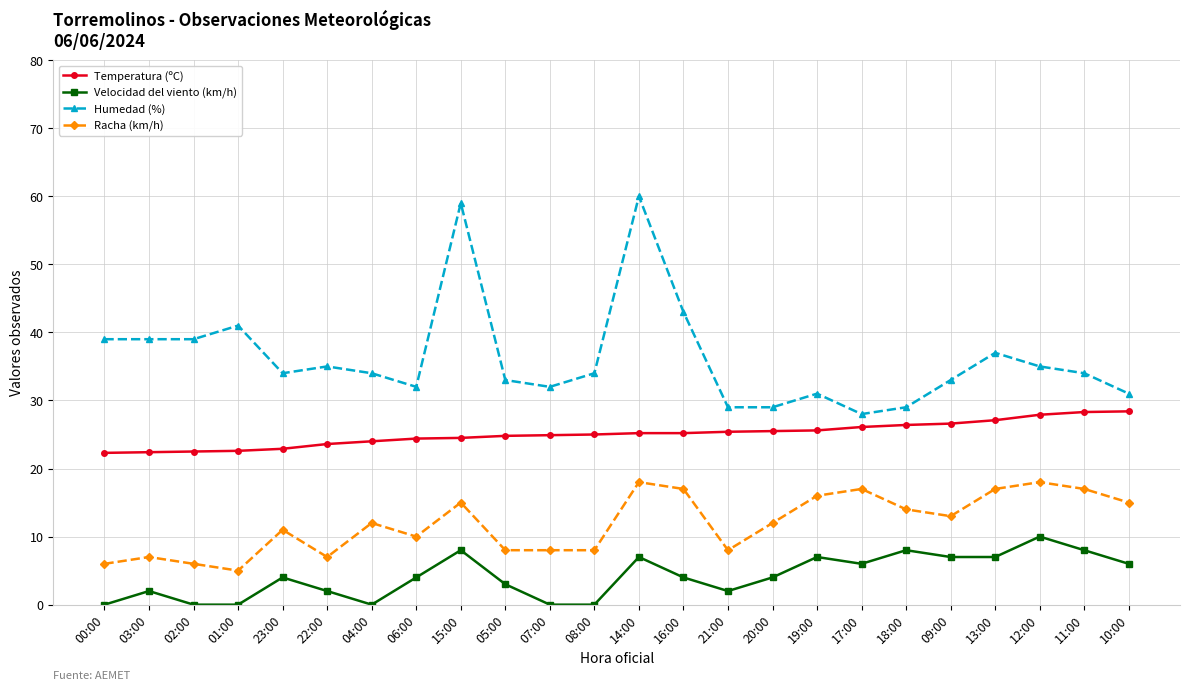

True or false: Temperatura (ºC) and Racha (km/h) intersect in this chart.

False